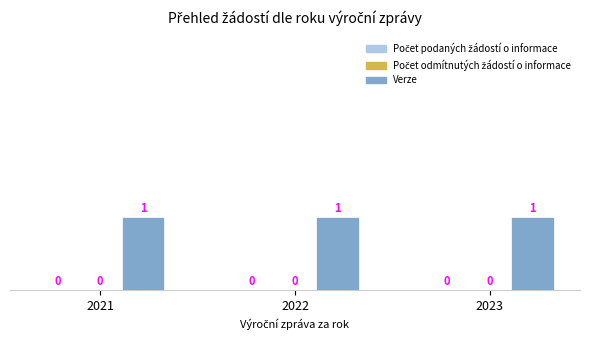

Which series has the largest range (max minus min)?

Počet podaných žádostí o informace